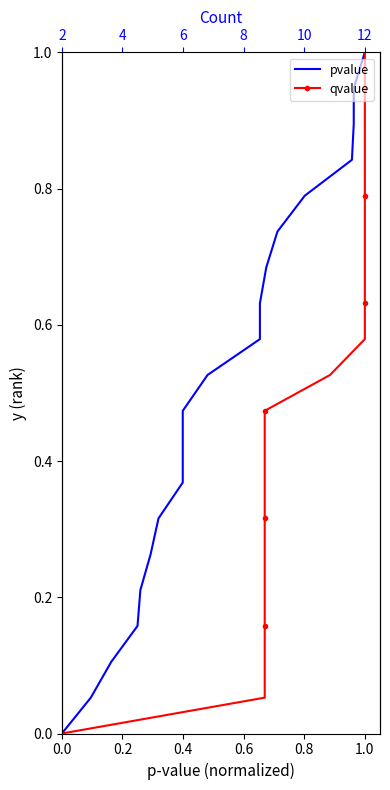

What is the sum of all qvalue values?

10.0